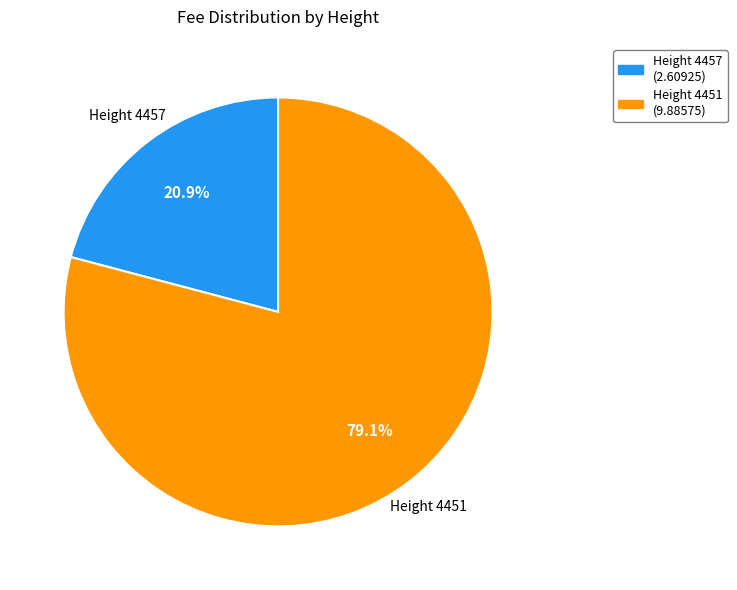

What is the ratio of the value at Height 4451 to the value at Height 4457?

3.8